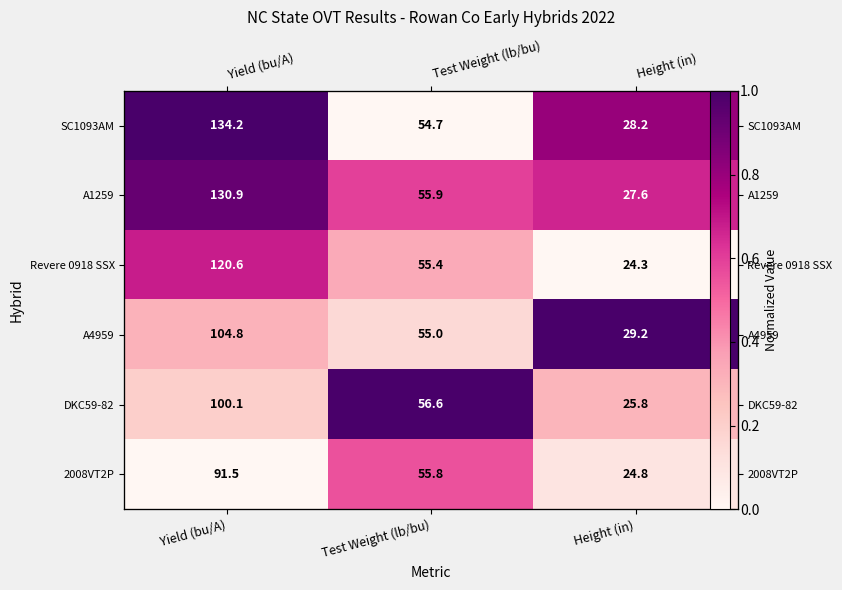

List the series in order of their peak value, highest first.

SC1093AM, A4959, DKC59-82, A1259, Revere 0918 SSX, 2008VT2P